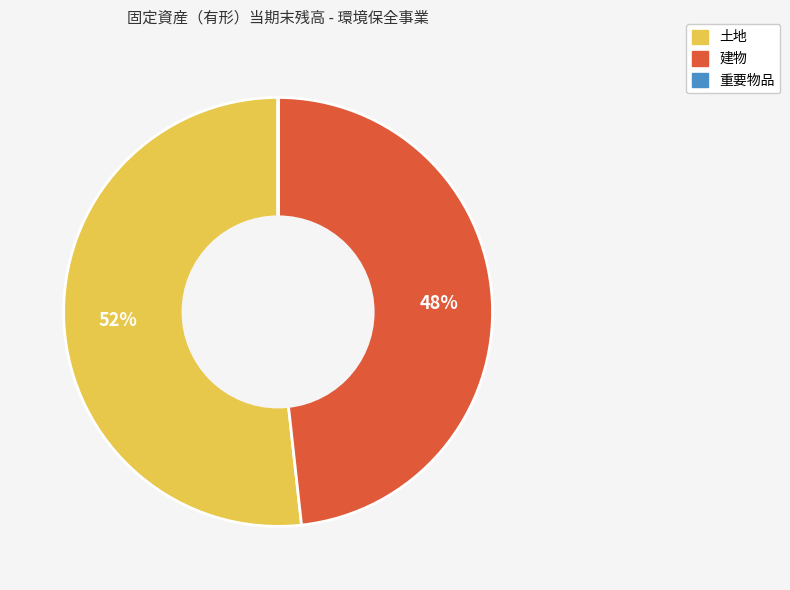

Do 土地 and 建物 together represent more than half of the pie?

Yes